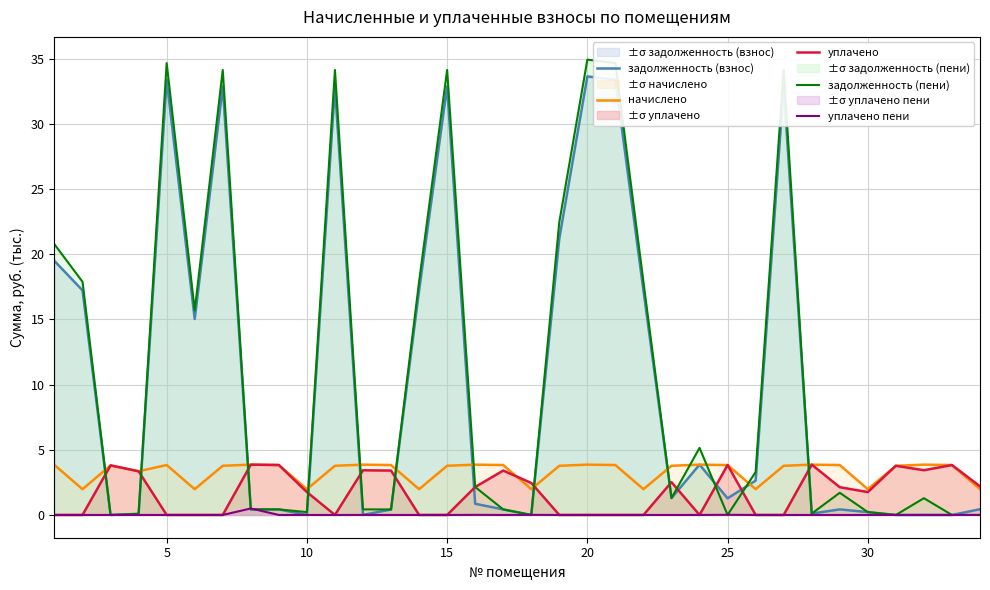

Which series has the widest spread of values?

задолженность (пени)